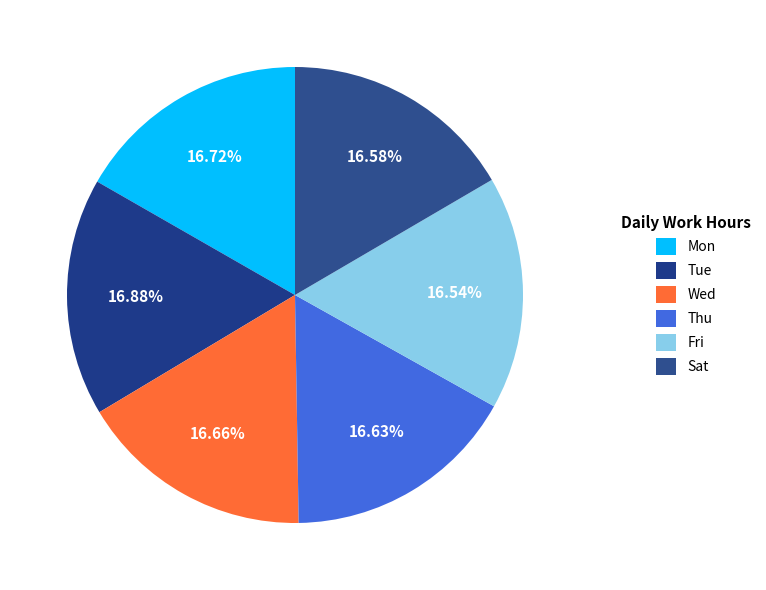

Rank the categories by value from highest to lowest.

Tue, Mon, Wed, Thu, Sat, Fri